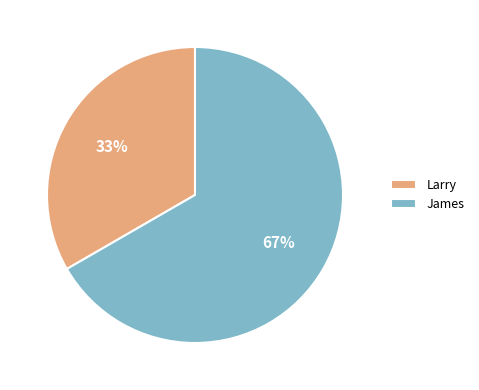

The James slice represents 81% of the pie. True or false?

False